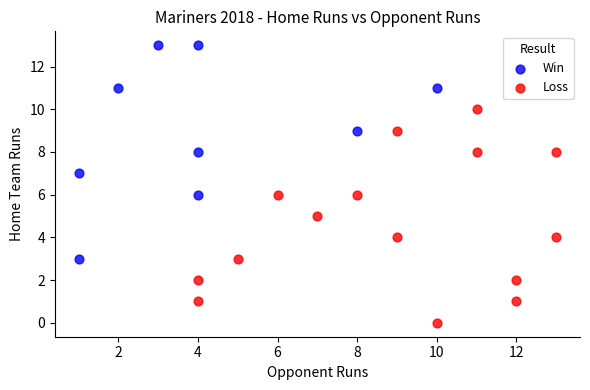

Which series contains the lowest Y value?

Loss